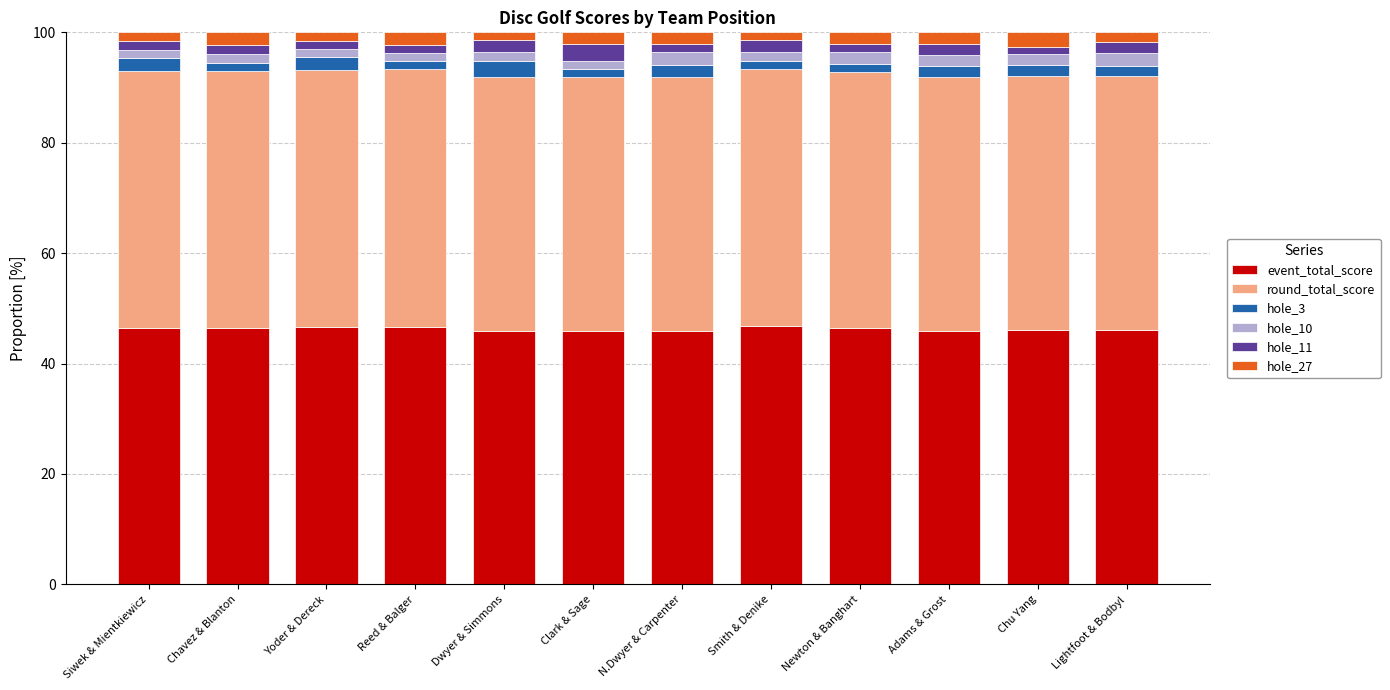

What is the minimum value for event_total_score?

45.9